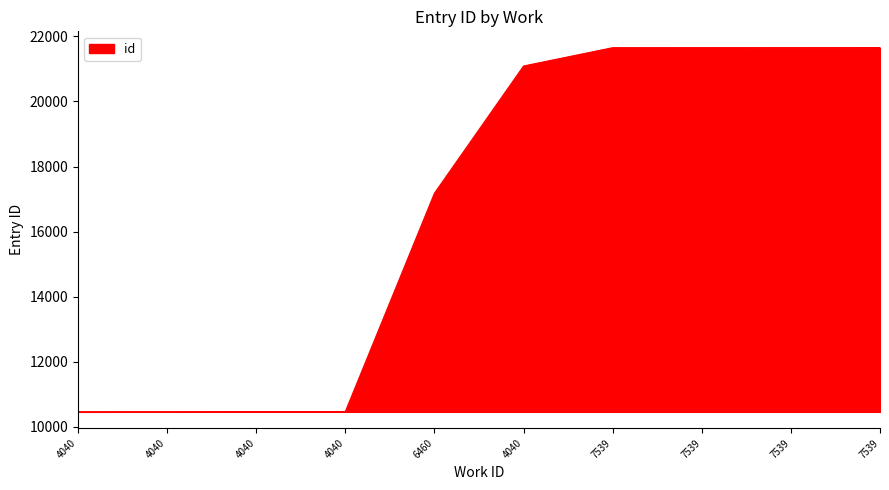

Does the chart display data point markers on the line(s)?

No